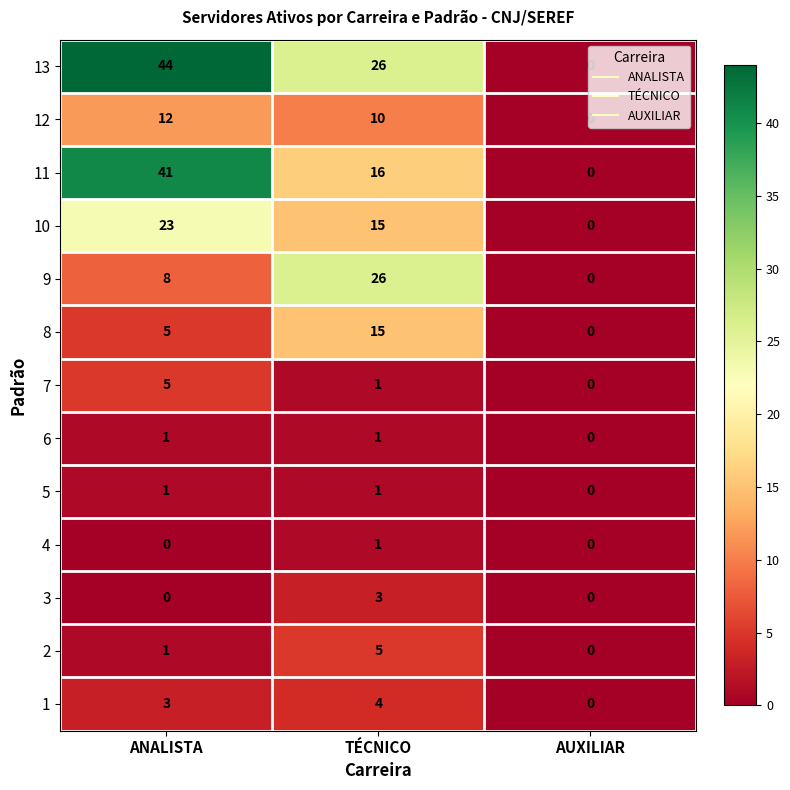

What is the spread (max minus min) of values at ANALISTA?

44